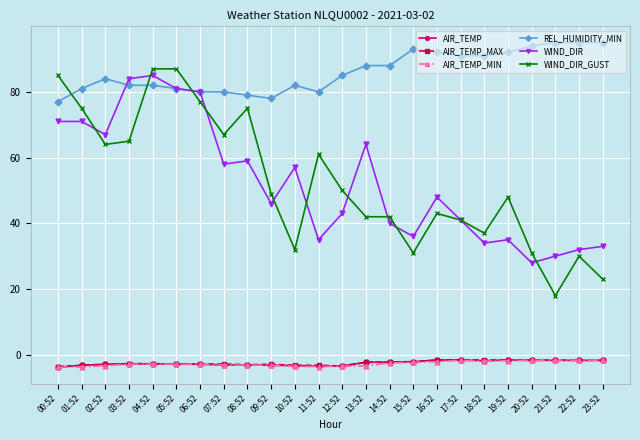

What is the label of the 5th point from the right?

19:52